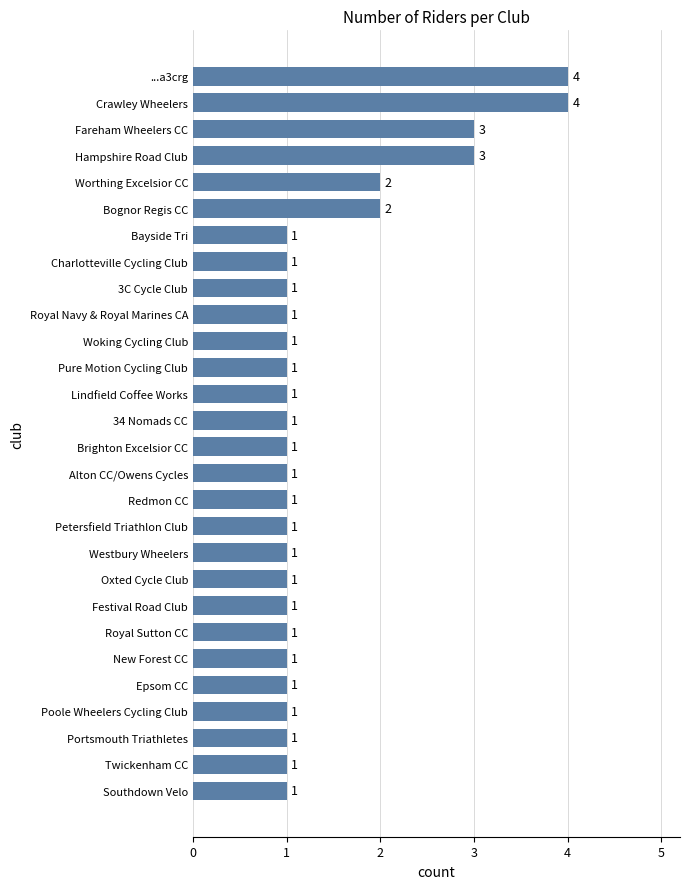

Reading top to bottom, list all the values displayed in this chart.

4	4	3	3	2	2	1	1	1	1	1	1	1	1	1	1	1	1	1	1	1	1	1	1	1	1	1	1